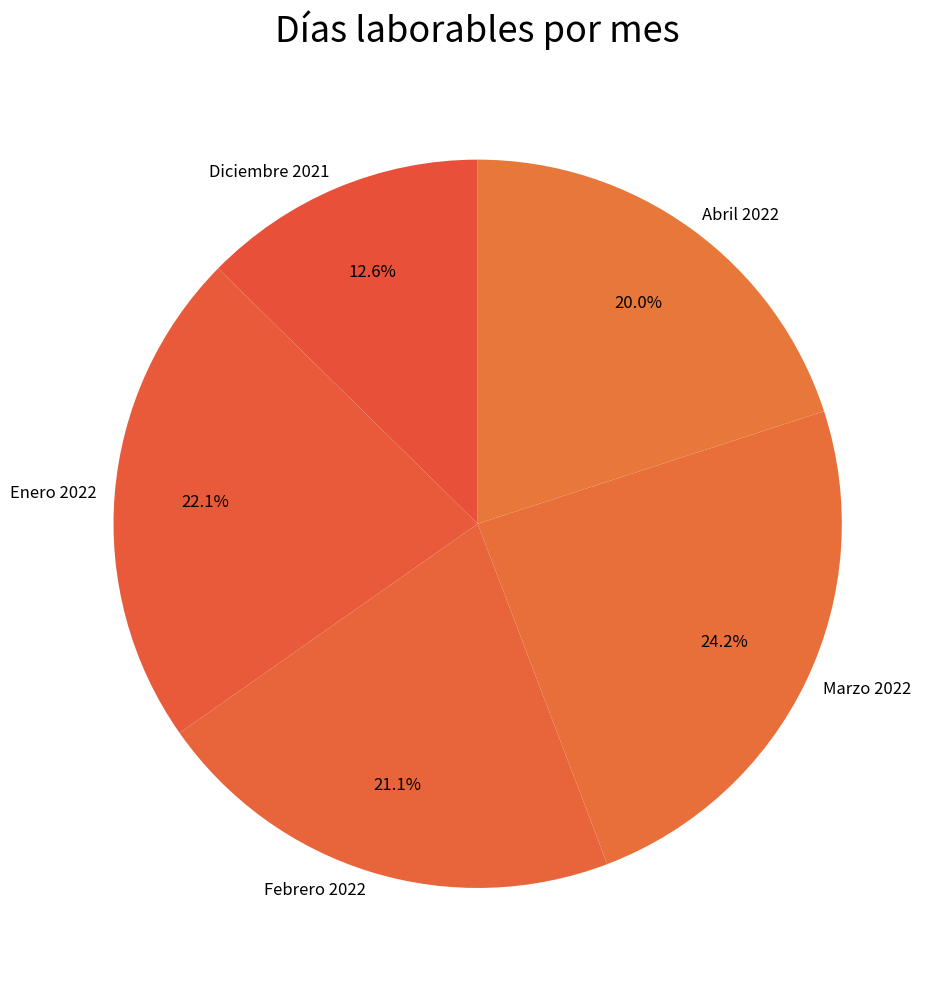

What is the total percentage of Diciembre 2021 and Enero 2022?

34.7%